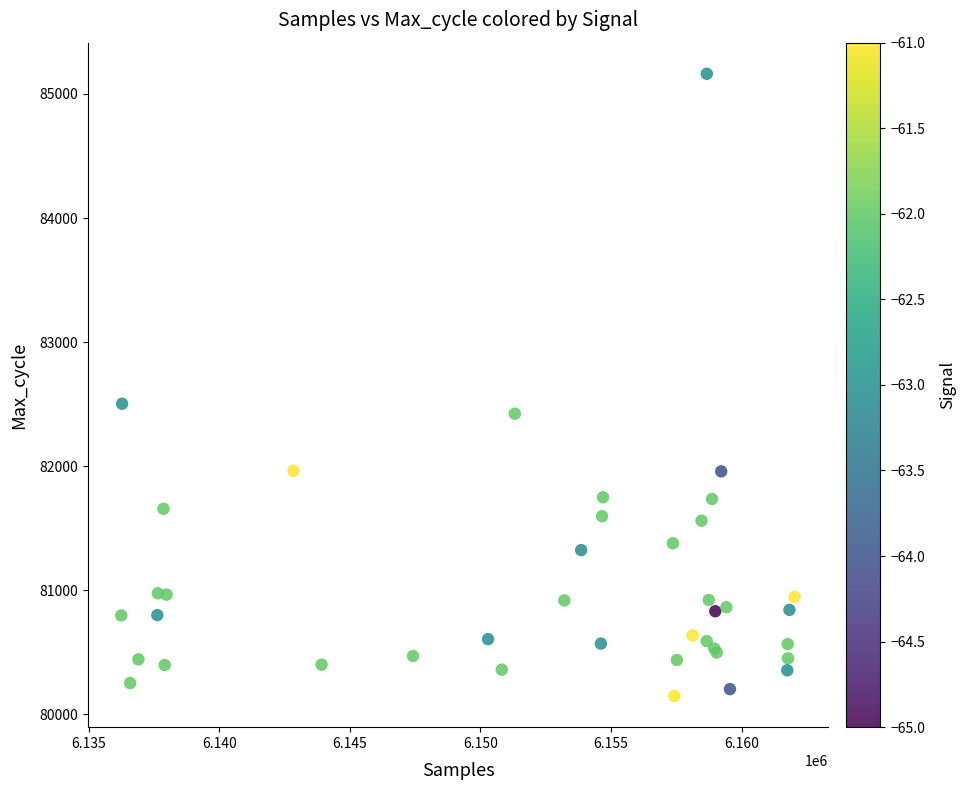

What Y value in the scatter plot is closest to 82654?

82502